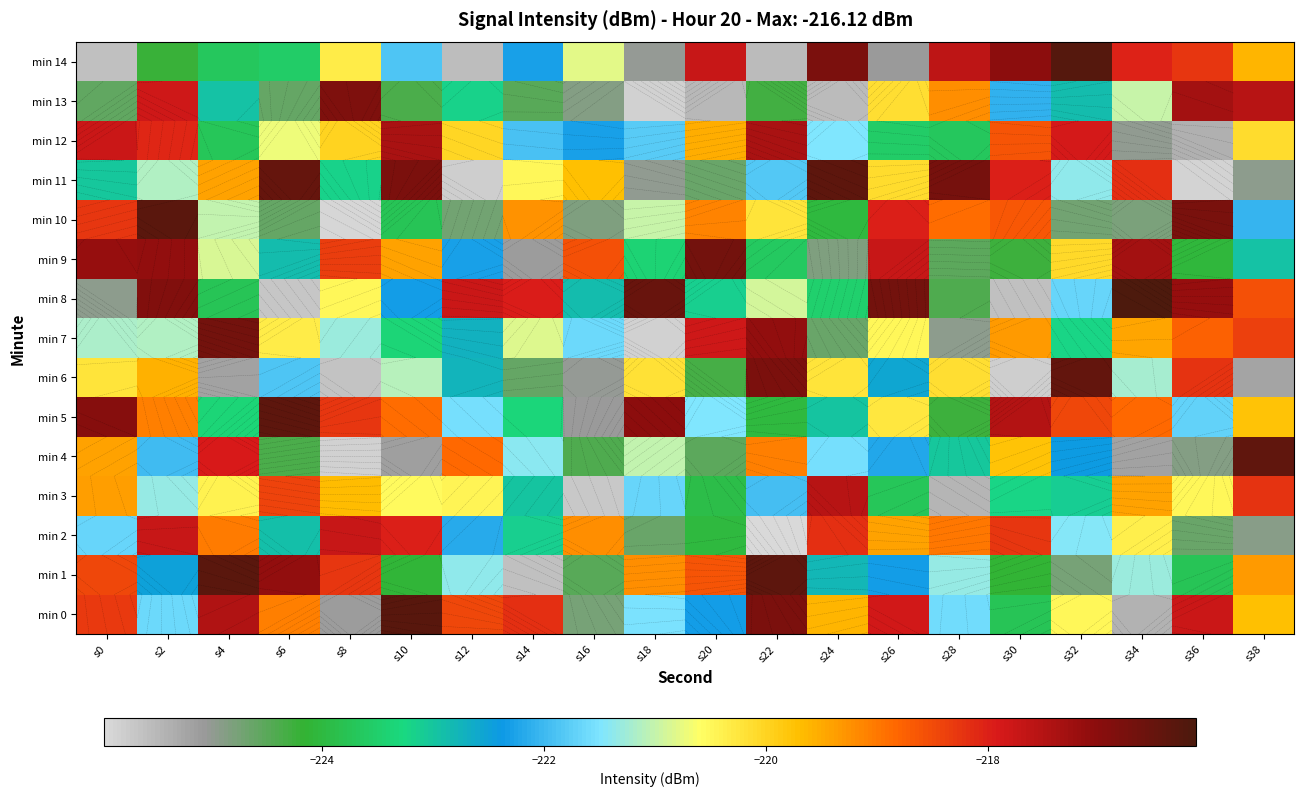

How many data points does each series have?

20